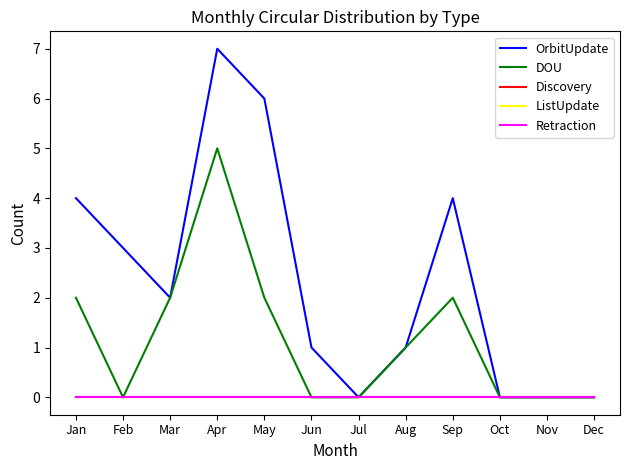

Reading right to left, list all the values displayed in this chart.

OrbitUpdate: 0	0	0	4	1	0	1	6	7	2	3	4
DOU: 0	0	0	2	1	0	0	2	5	2	0	2
Discovery: 0	0	0	0	0	0	0	0	0	0	0	0
ListUpdate: 0	0	0	0	0	0	0	0	0	0	0	0
Retraction: 0	0	0	0	0	0	0	0	0	0	0	0